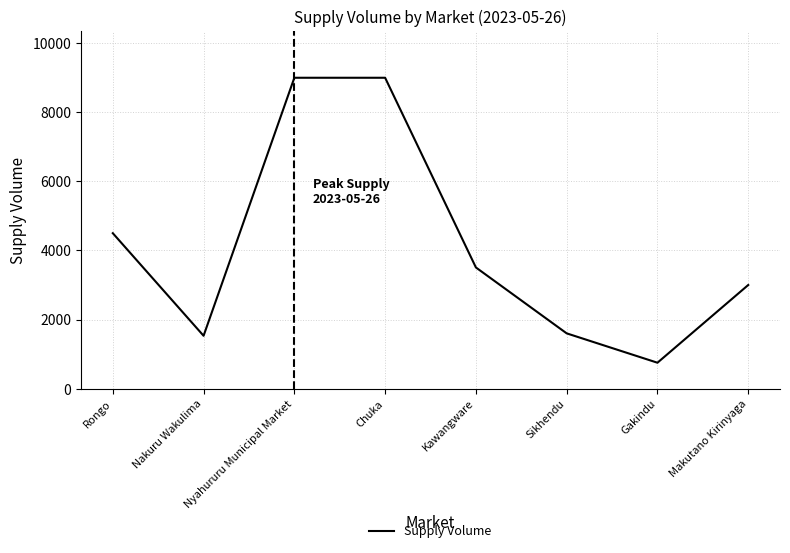

Which category has the lowest value across all series?

Gakindu